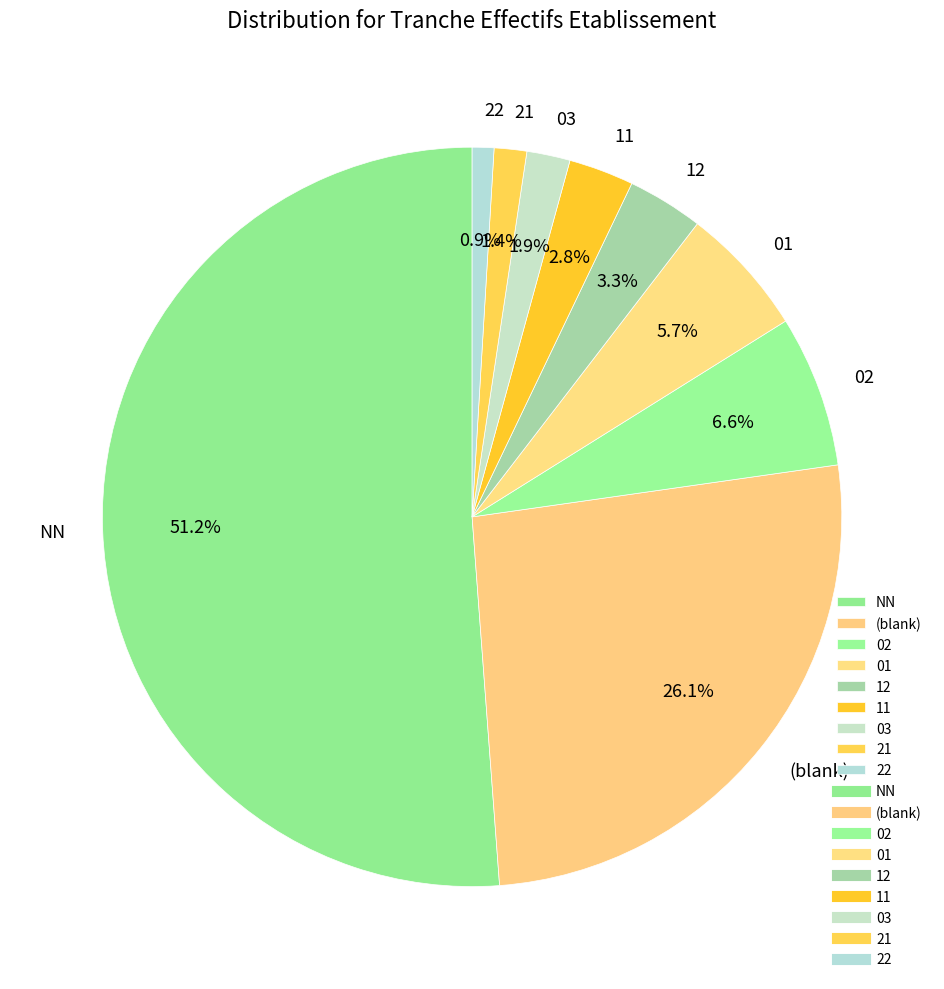

What is the majority slice?

NN